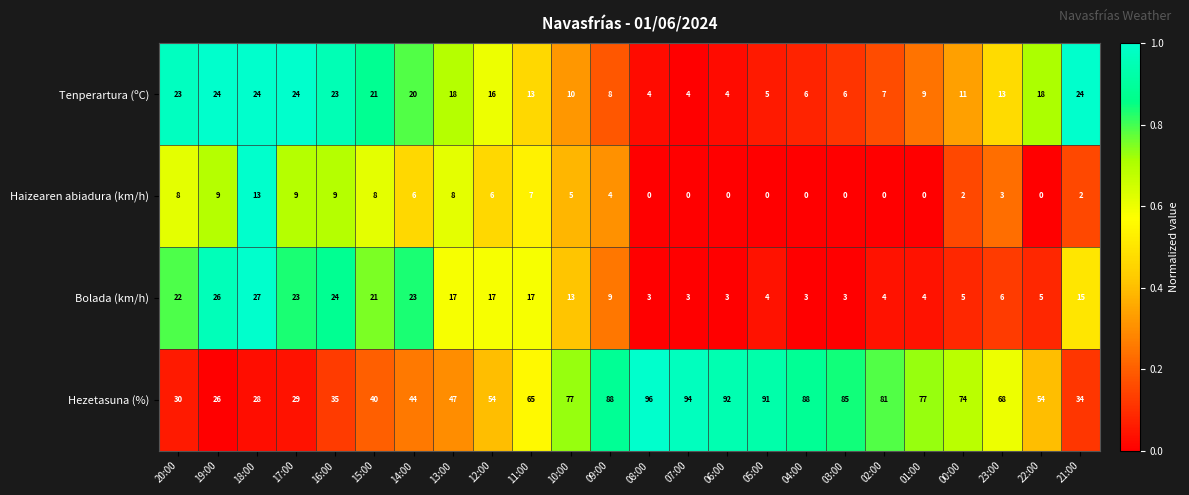

Rank the series by their maximum value, from highest to lowest.

Hezetasuna (%), Bolada (km/h), Tenperartura (ºC), Haizearen abiadura (km/h)